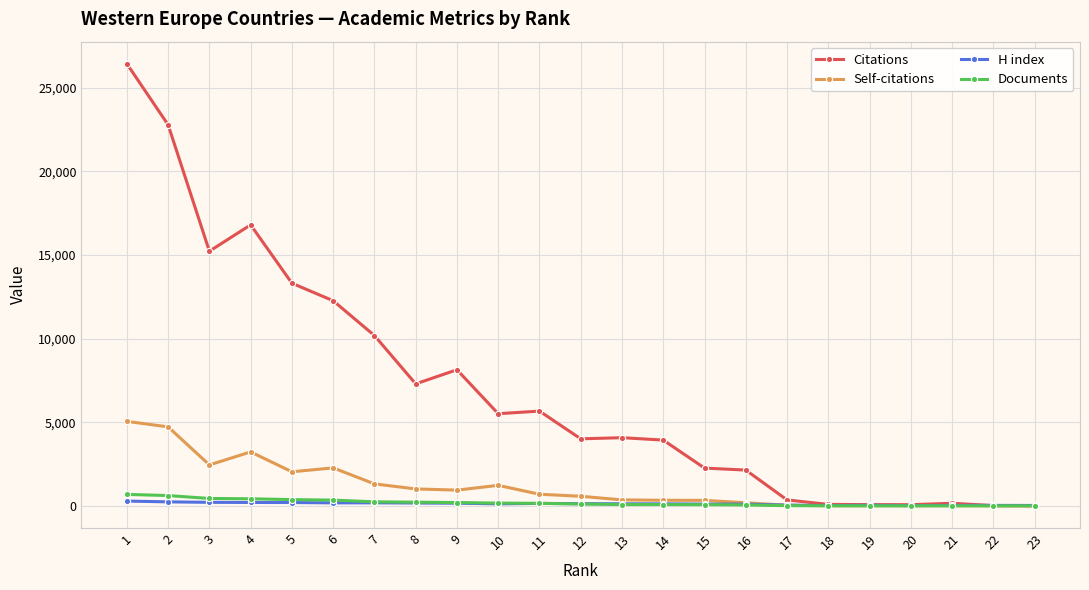

At how many categories does at least one series exceed 21429?

2